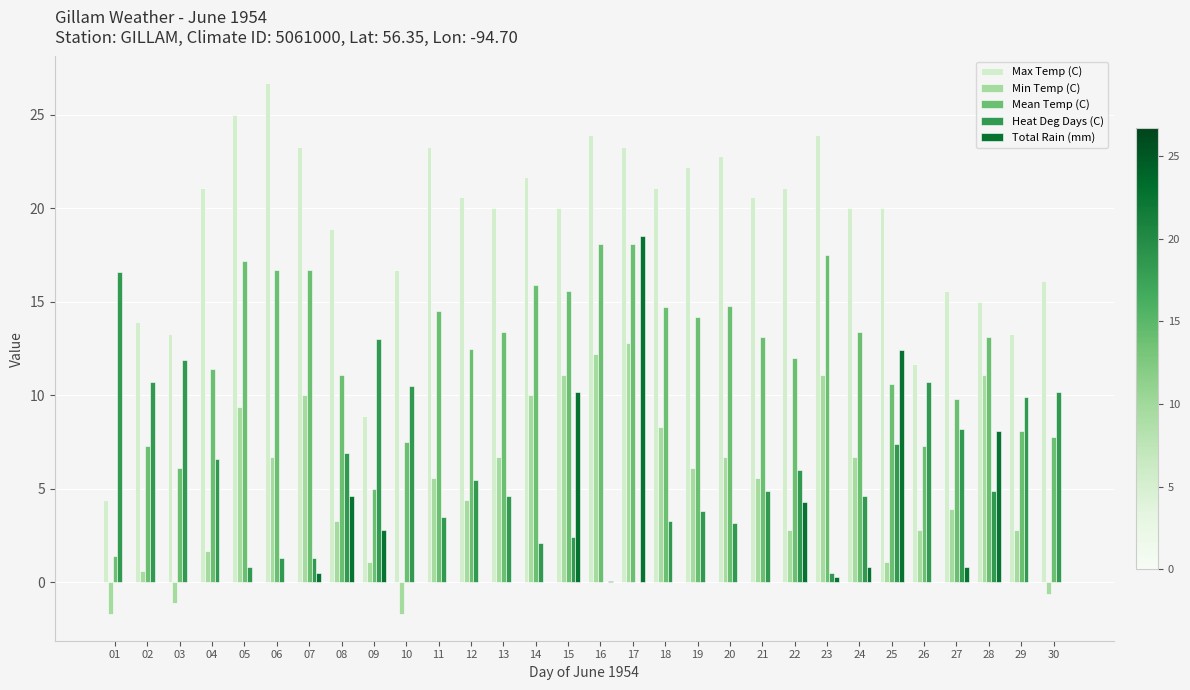

What is the sum of all Total Rain (mm) values?

63.4